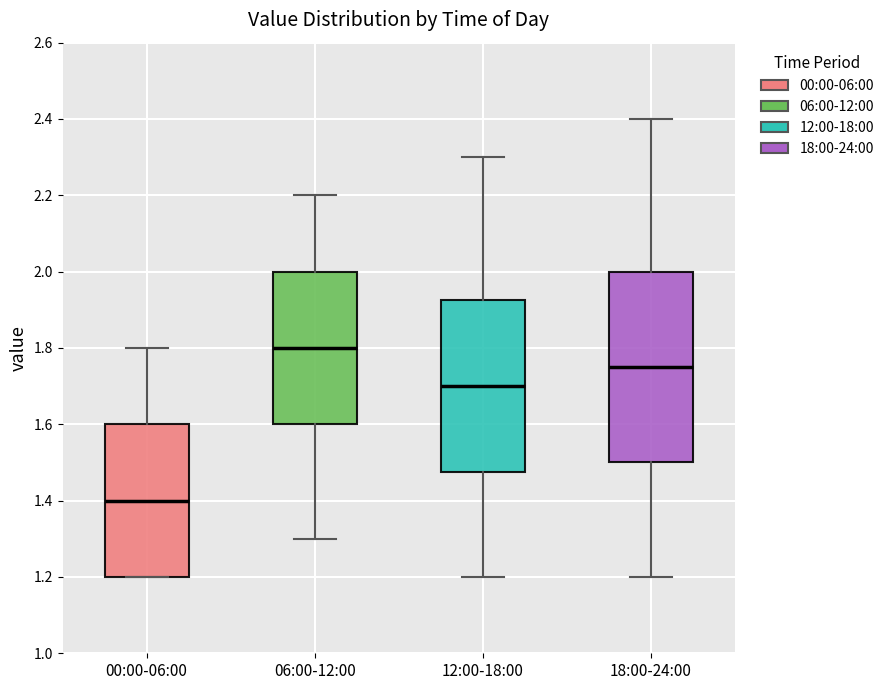

Which box's median line is the highest?

06:00-12:00